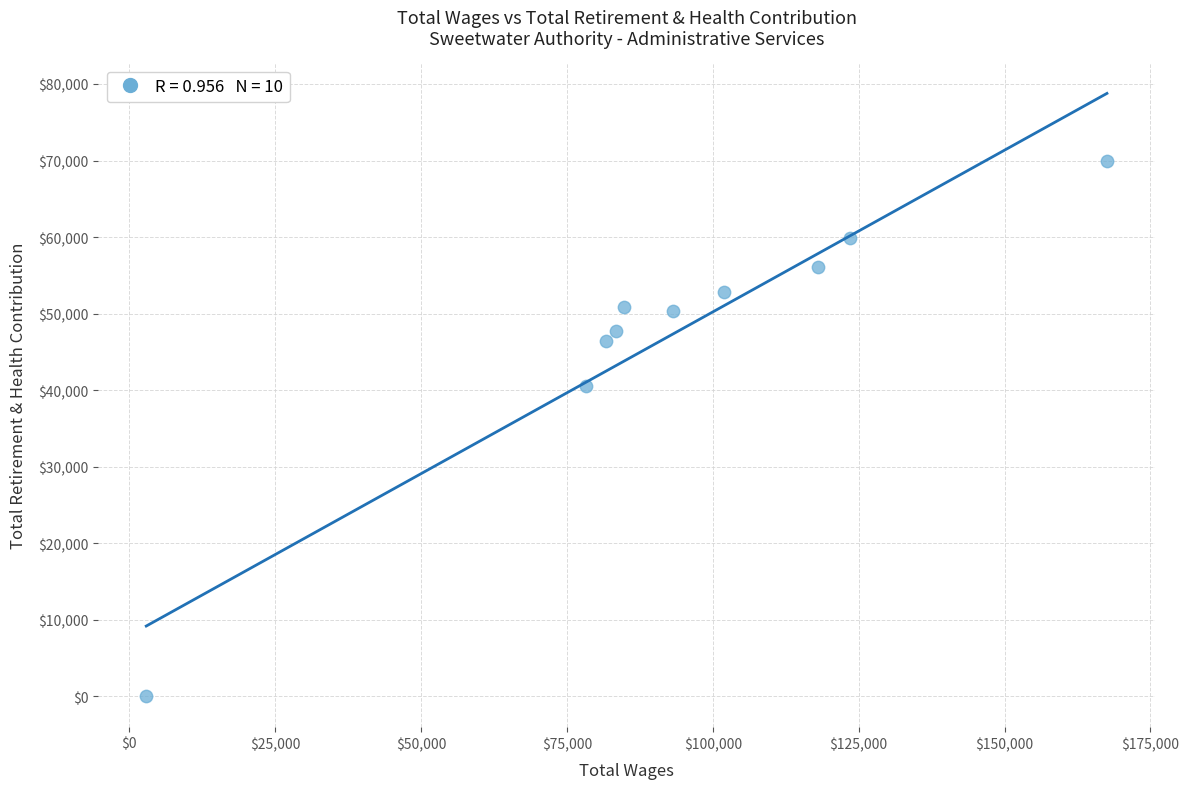

What Y value in the scatter plot is closest to 35001?

40583